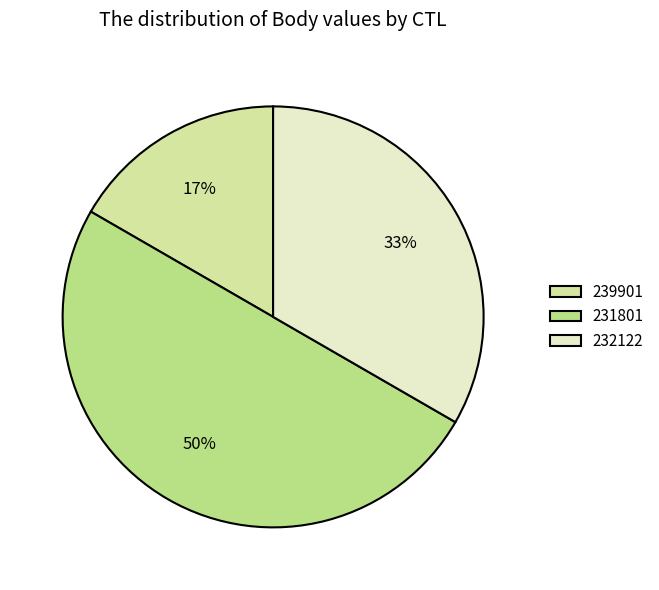

To the nearest percent, what is the difference between the 231801 and 239901 slice percentages?

33%